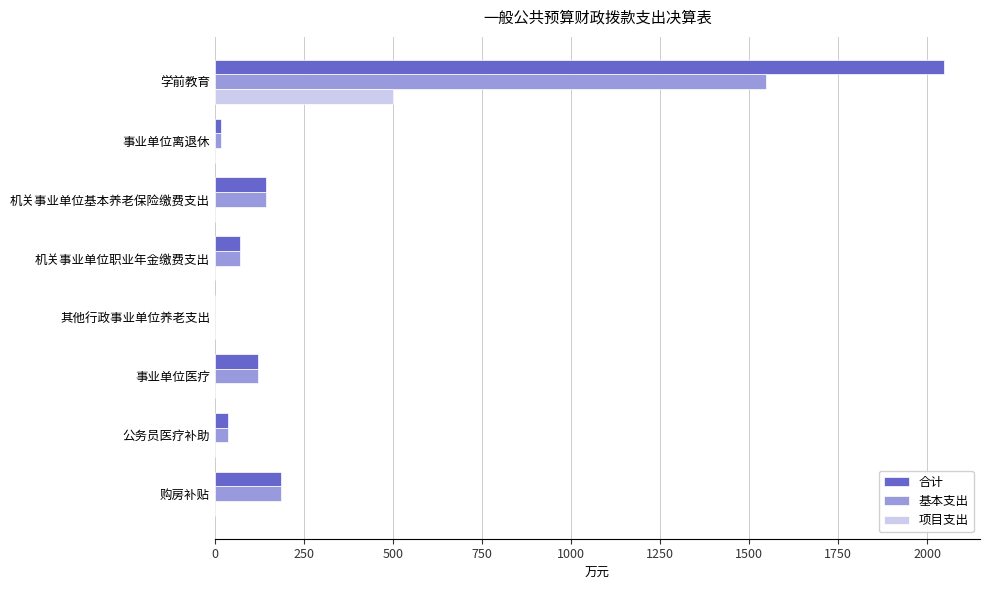

The value of 合计 at 机关事业单位基本养老保险缴费支出 is 143.3. True or false?

True